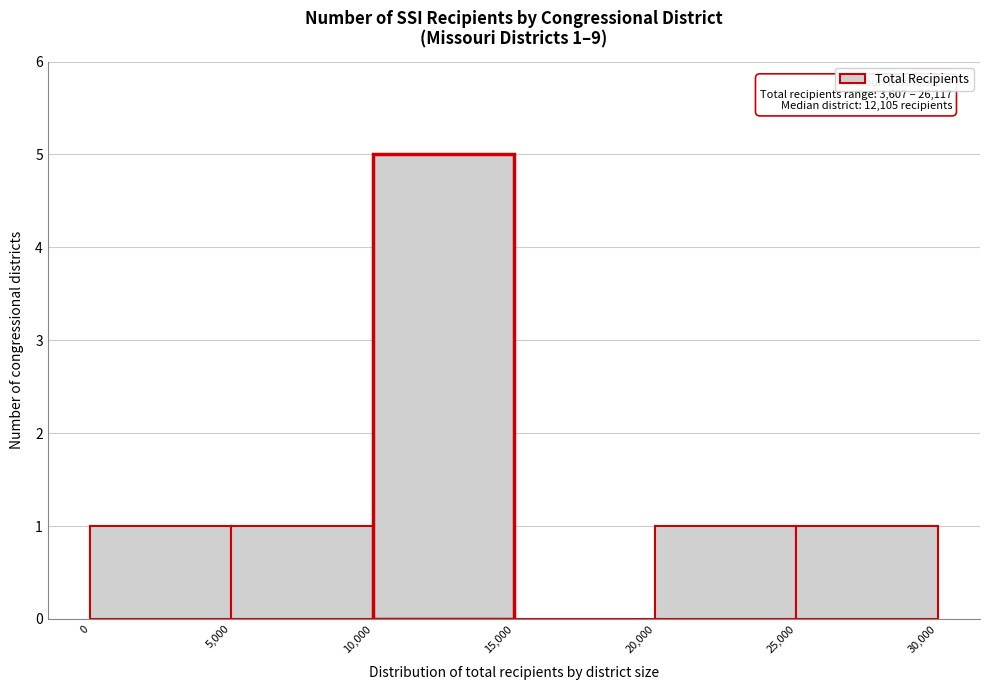

Over which range of the x-axis is the bar tallest?

10,000 to 15,000